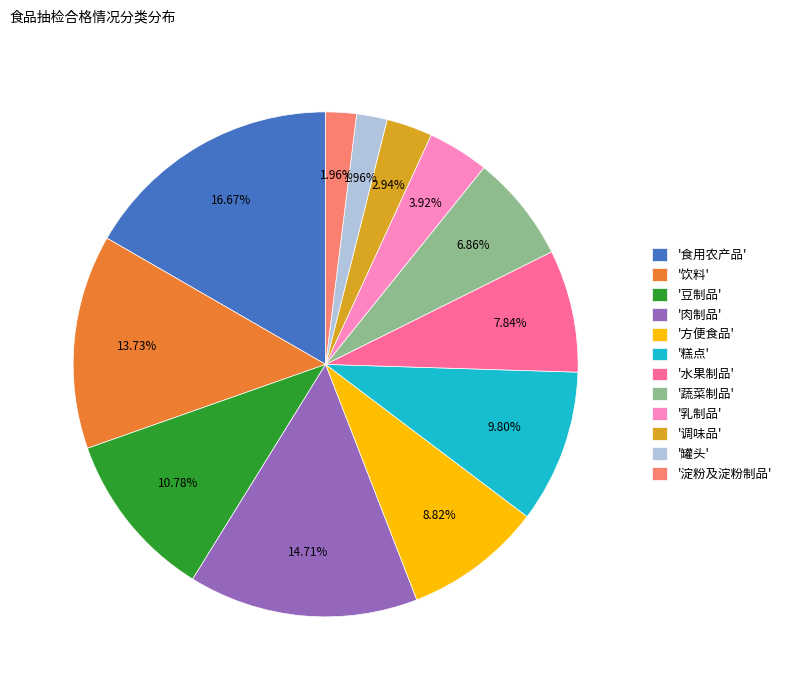

How many segments does this pie chart have?

12